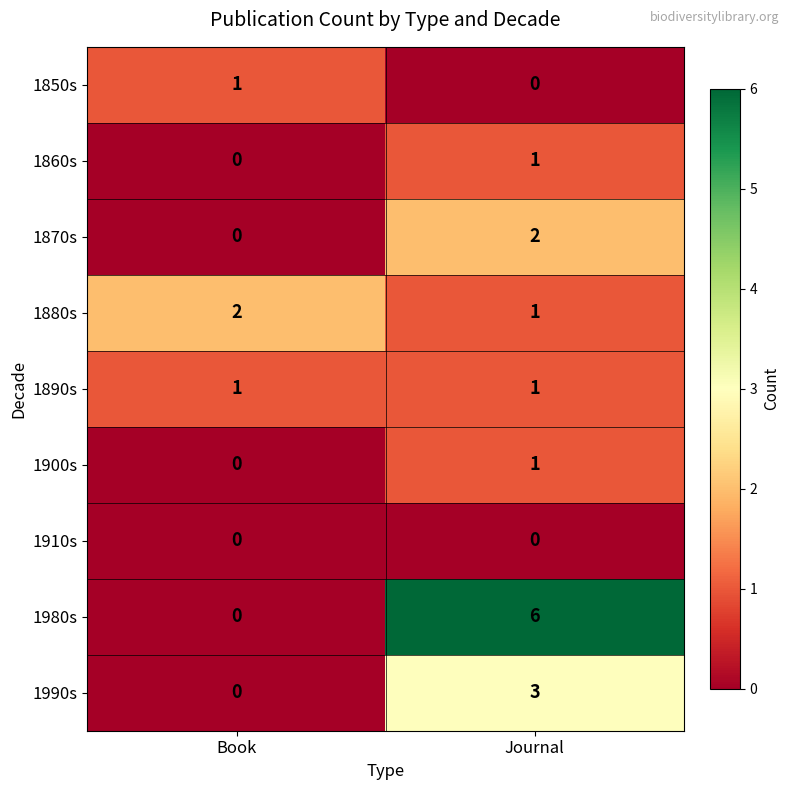

True or false: 1910s has a value of 0 at Journal.

True